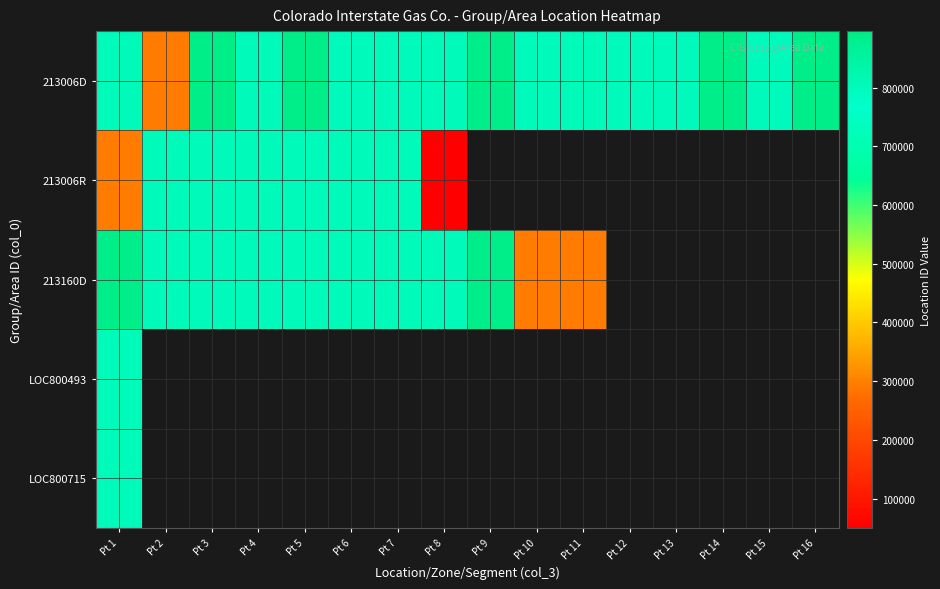

What is the sum of the 213006D values at Pt 8 and Pt 14?

1691813.0